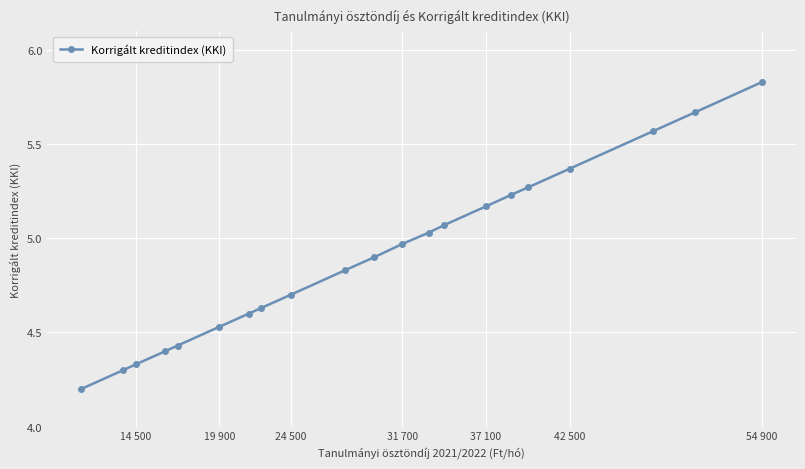

Approximately how many times larger is the value at 54 900 compared to 19 900?

1.3